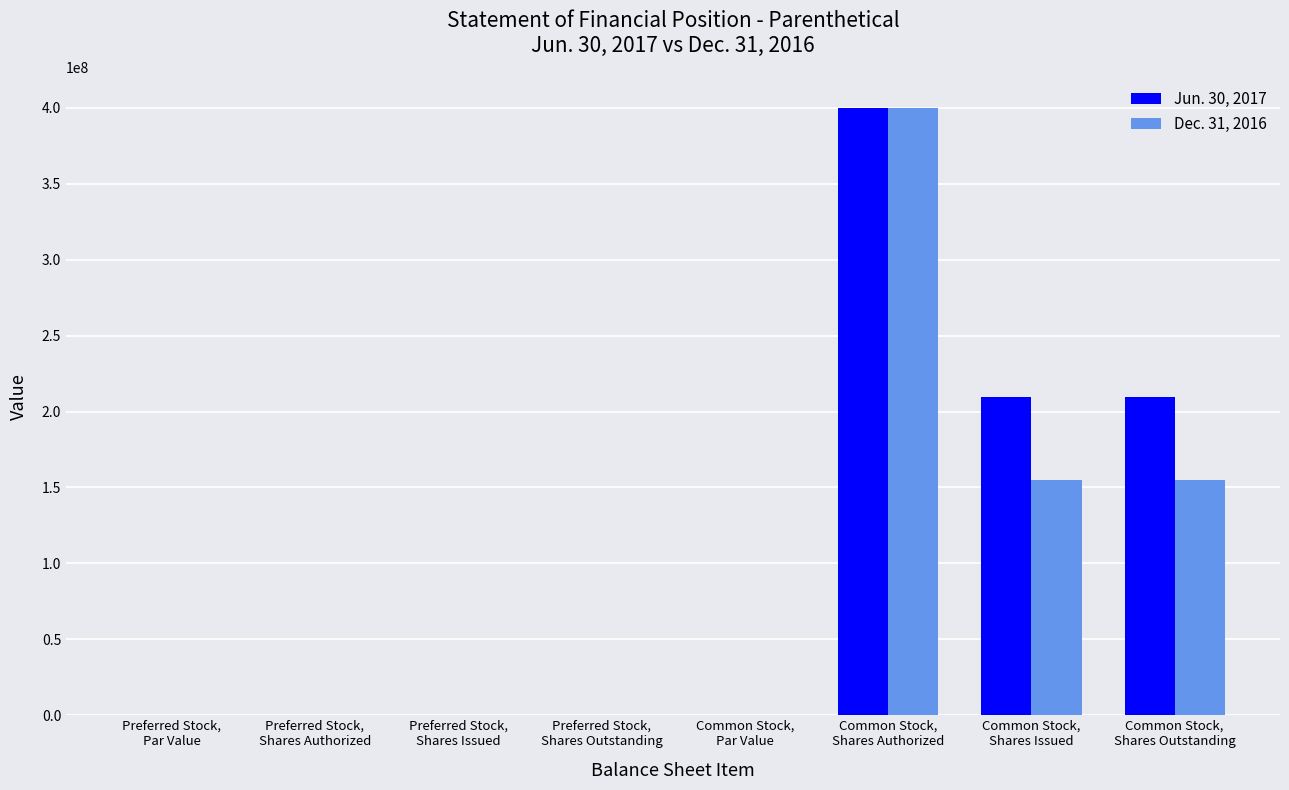

How many series are shown in this chart?

2